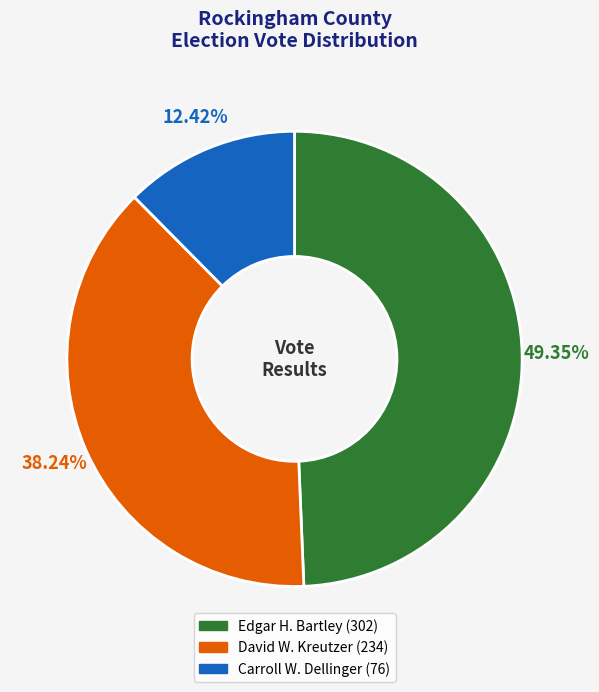

How many slices are in this pie chart?

3